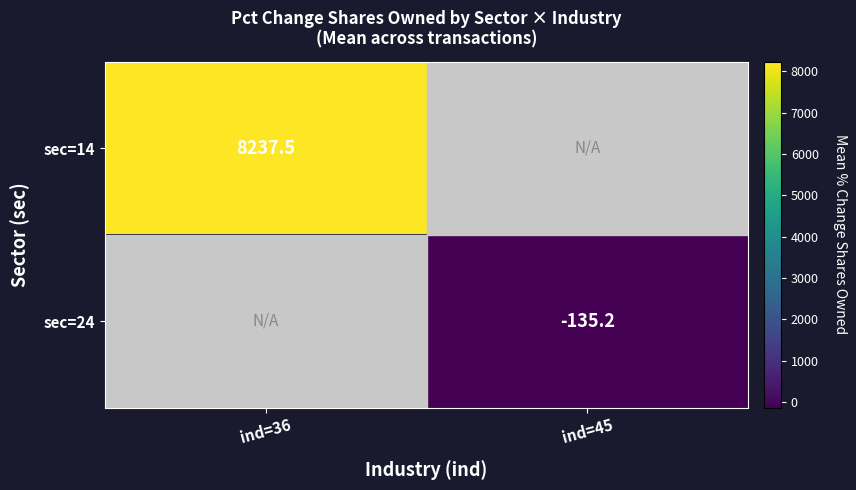

Is the value of sec=24 at ind=45 greater than the value of sec=14 at ind=36?

No